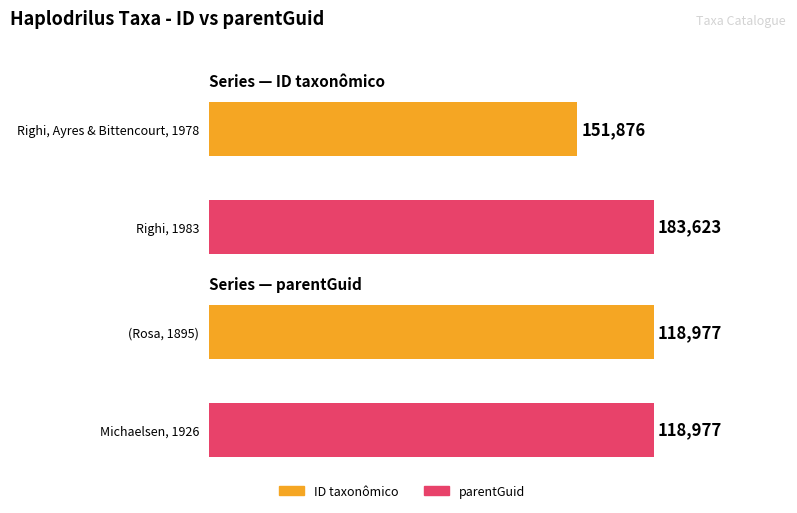

What are all the series names shown in the legend?

ID taxonômico, parentGuid